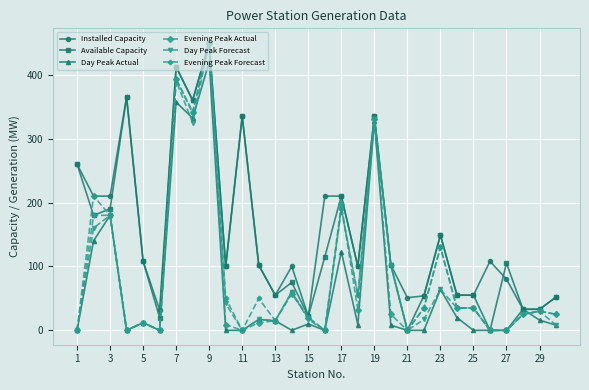

What is the lowest value of the Installed Capacity series?

22